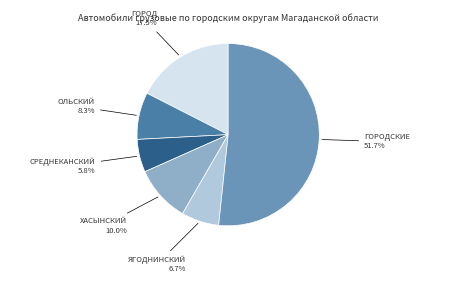

Is there a majority slice in this chart?

Yes